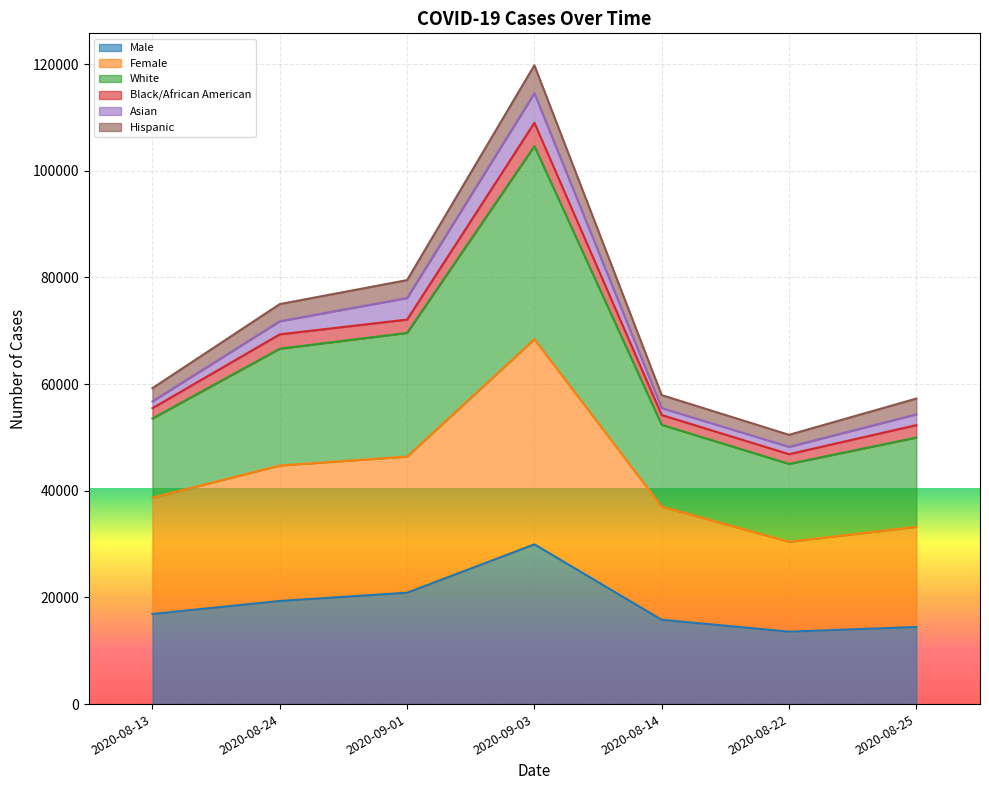

What is the minimum value for Male?

13582